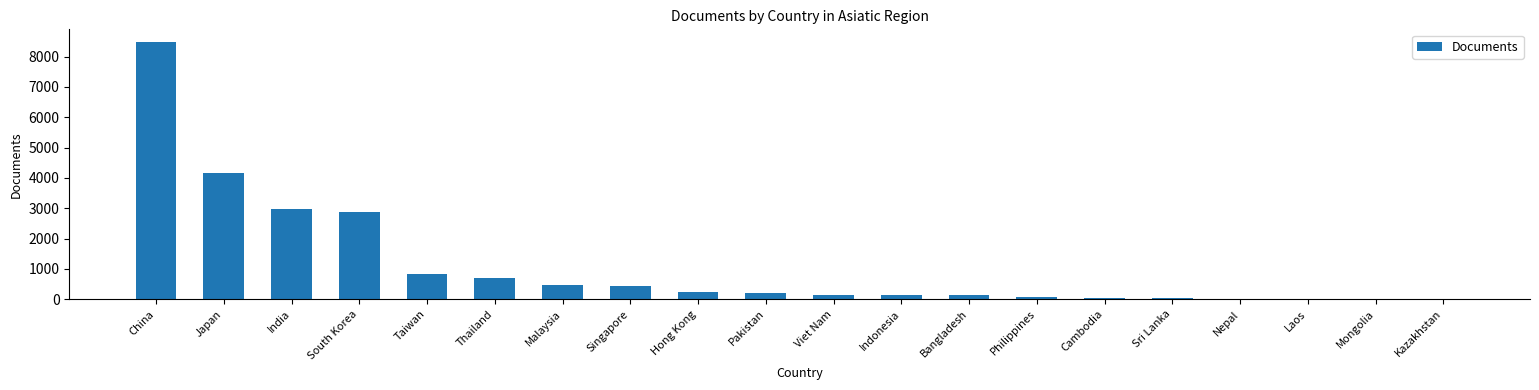

The chart shows a value of 150 at Indonesia. True or false?

True